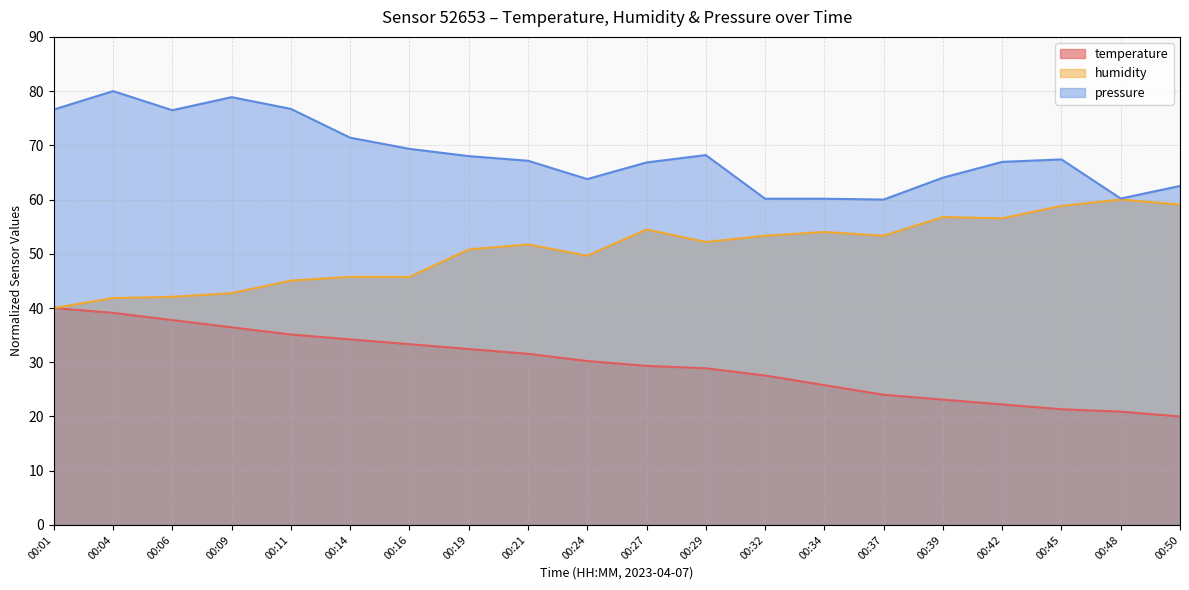

Is it true that humidity equals 45.7 at 00:14?

True